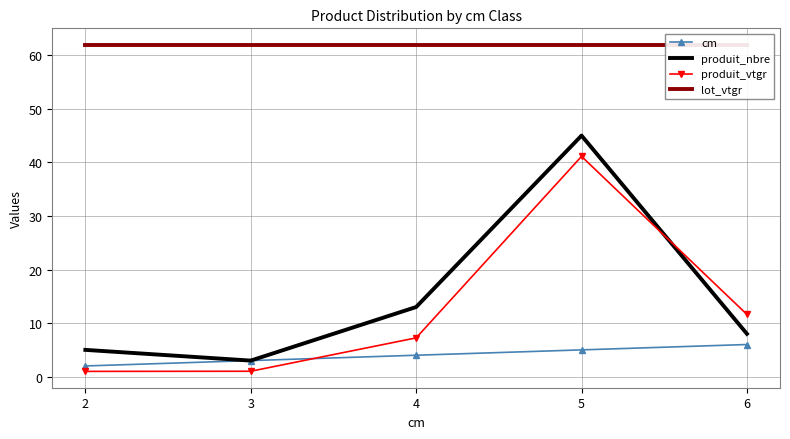

What value does the produit_nbre series have at 6?

8.0